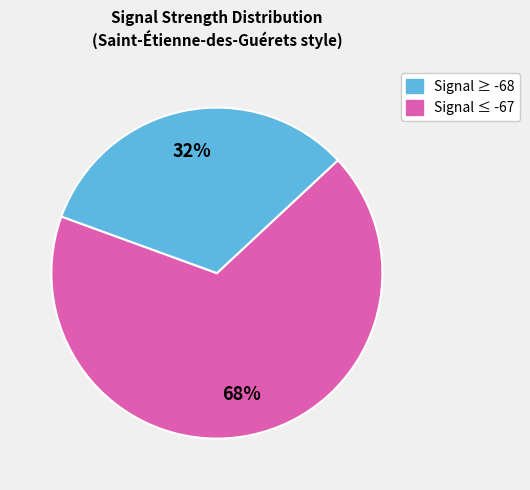

To the nearest percent, what is the average slice percentage?

50%